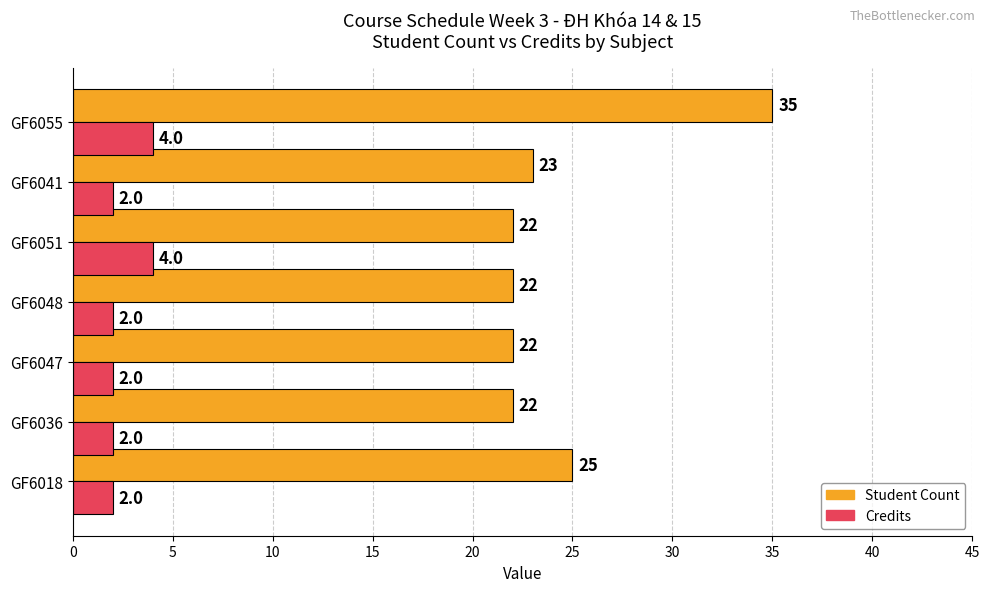

List the series in order of their peak value, lowest first.

Credits, Student Count